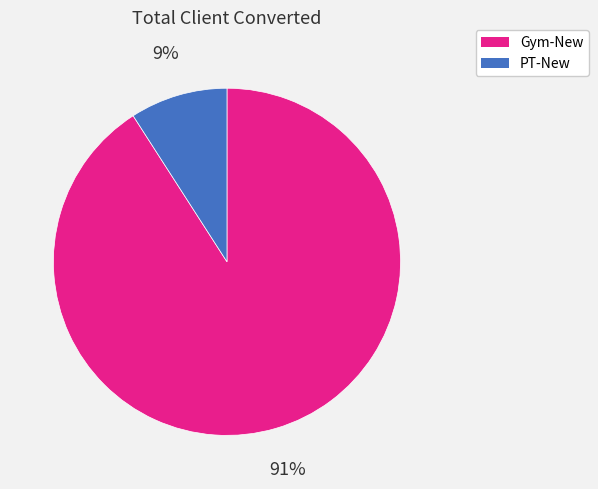

To the nearest percent, what is the difference between the Gym-New and PT-New slice percentages?

82%